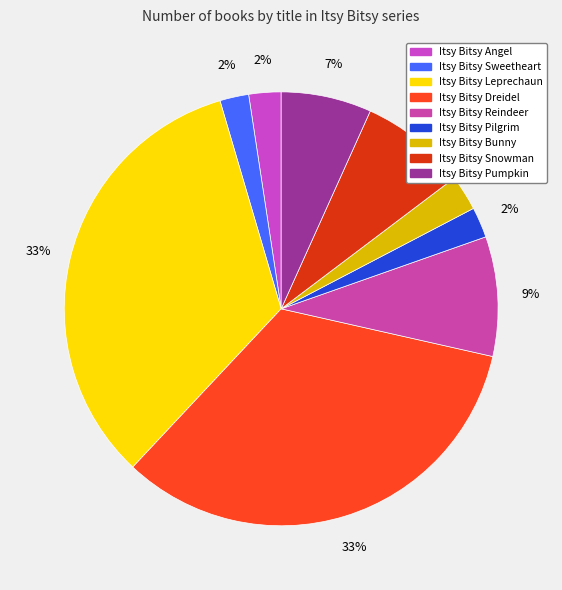

Is there a majority slice in this chart?

No